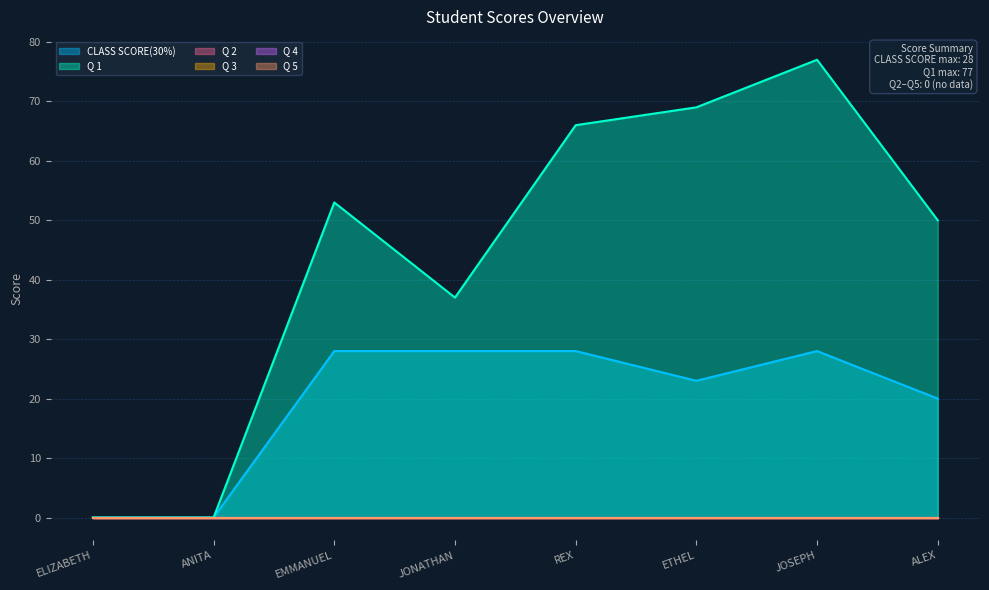

Is the value of CLASS SCORE(30%) at ETHEL greater than the value of Q 5 at ETHEL?

Yes